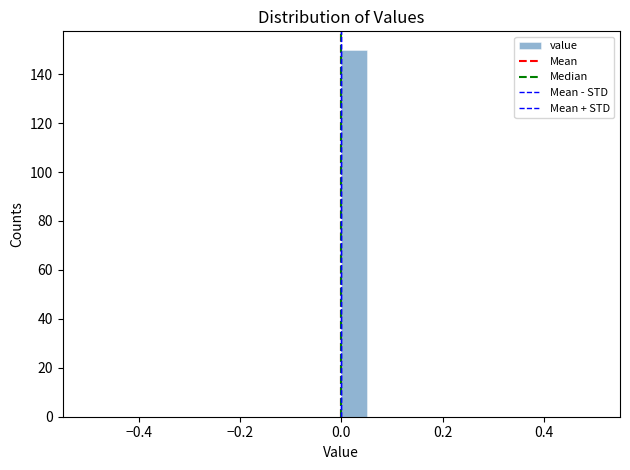

Read against the x-axis, roughly where is the centre of the tallest bar?

0.02